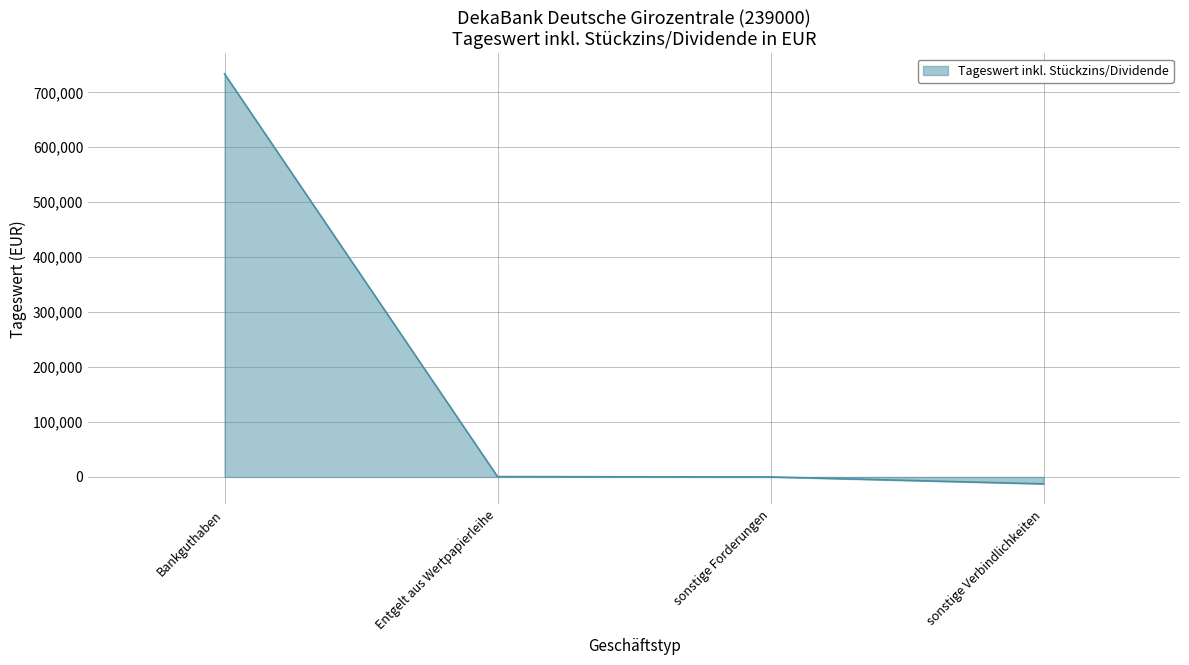

What is the sum of all values?

721667.9